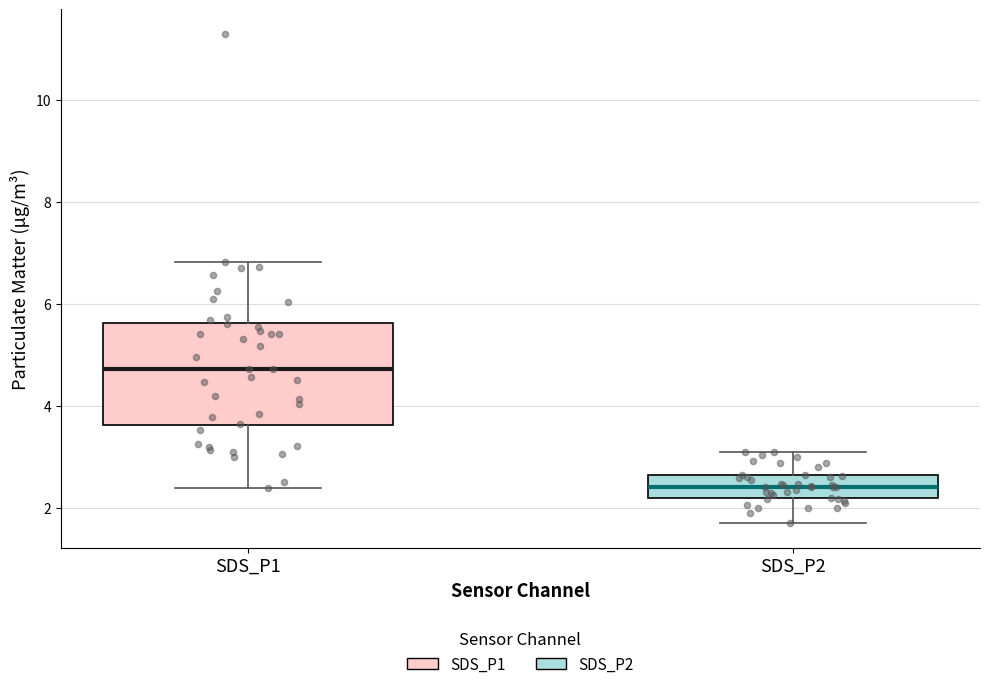

Where does the upper whisker of the box for SDS_P1 end on the y-axis? The values are not printed on the chart, so give them approximately, as read against the axis.

6.8